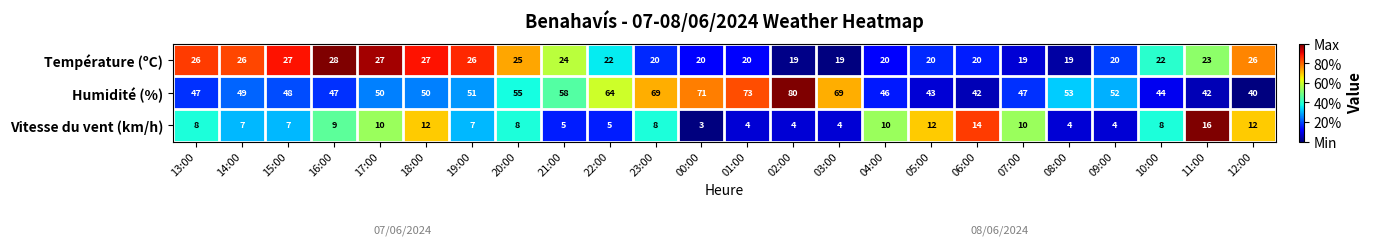

True or false: Vitesse du vent (km/h) has a value of 16 at 11:00.

True